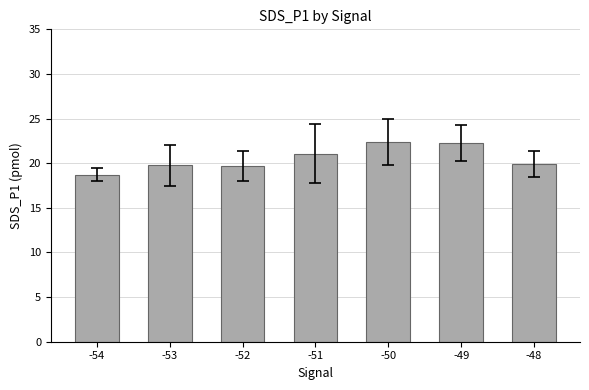

The chart shows a value of 33.1 at -49. True or false?

False